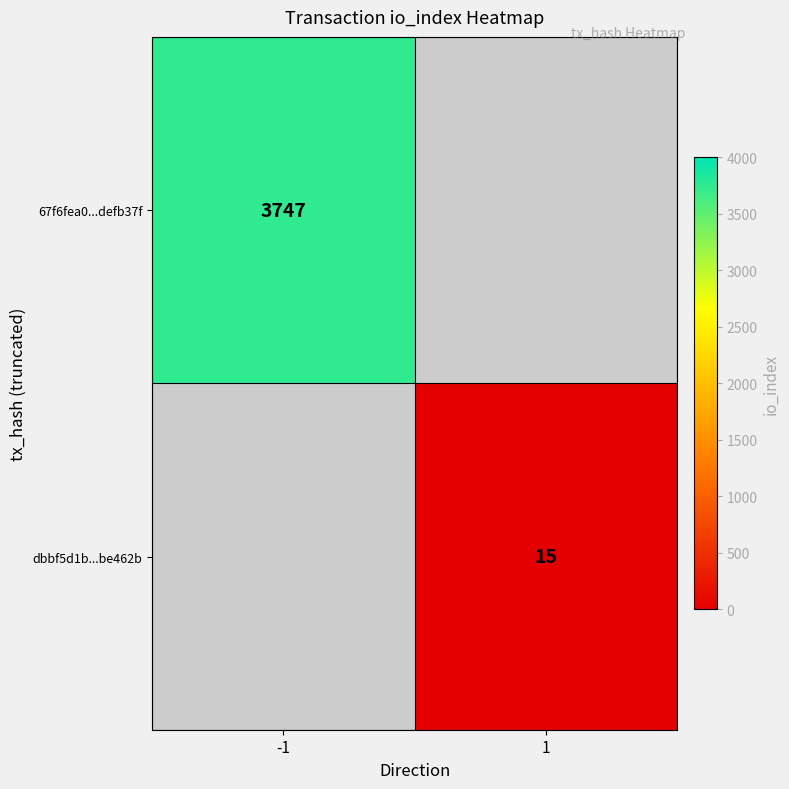

Is the value of 67f6fea0...defb37f at -1 greater than the value of dbbf5d1b...be462b at 1?

Yes